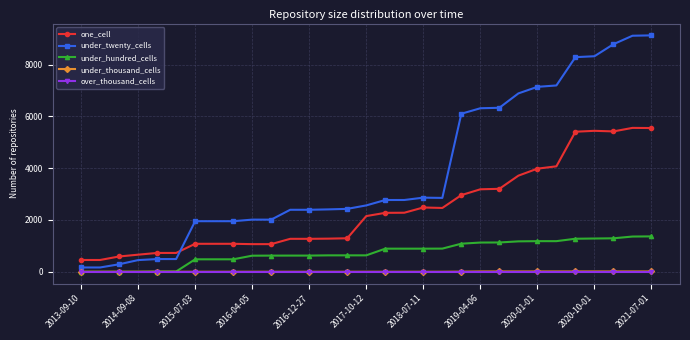

True or false: one_cell and under_hundred_cells intersect in this chart.

False